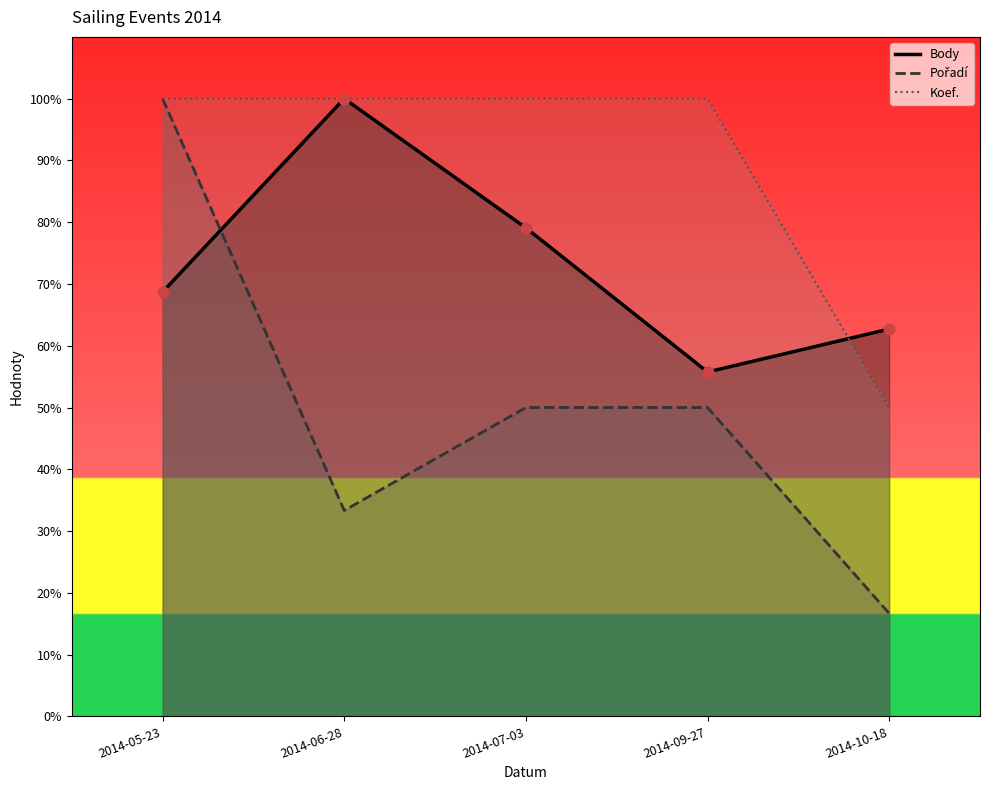

Which series reaches the maximum Y coordinate?

Body